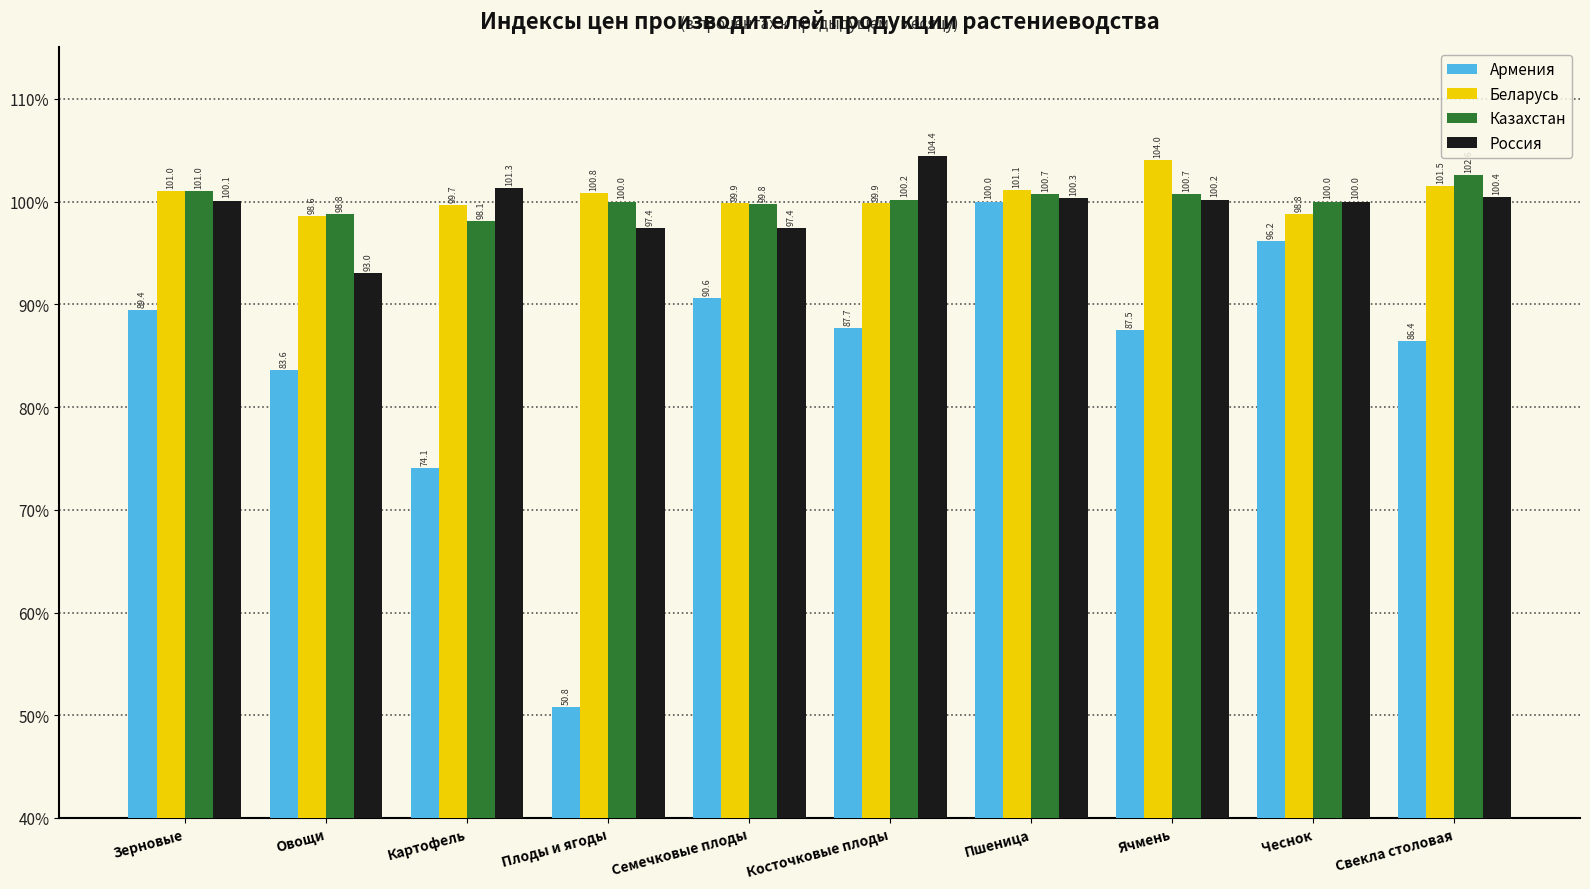

At which label does Казахстан reach its peak?

Свекла столовая